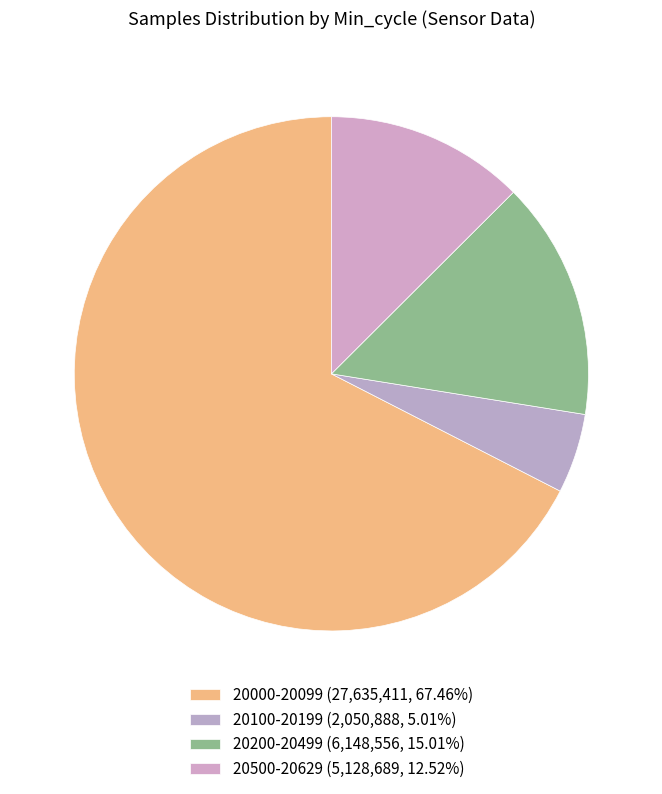

How many slices are in this pie chart?

4